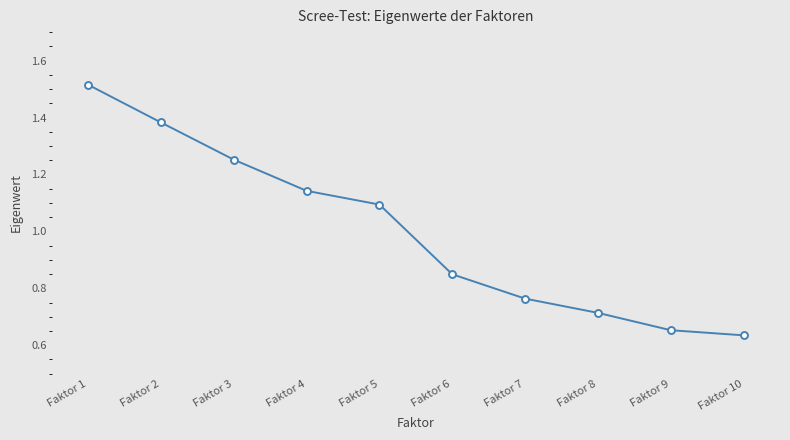

True or false: the data has more than 0 interior local peaks.

False